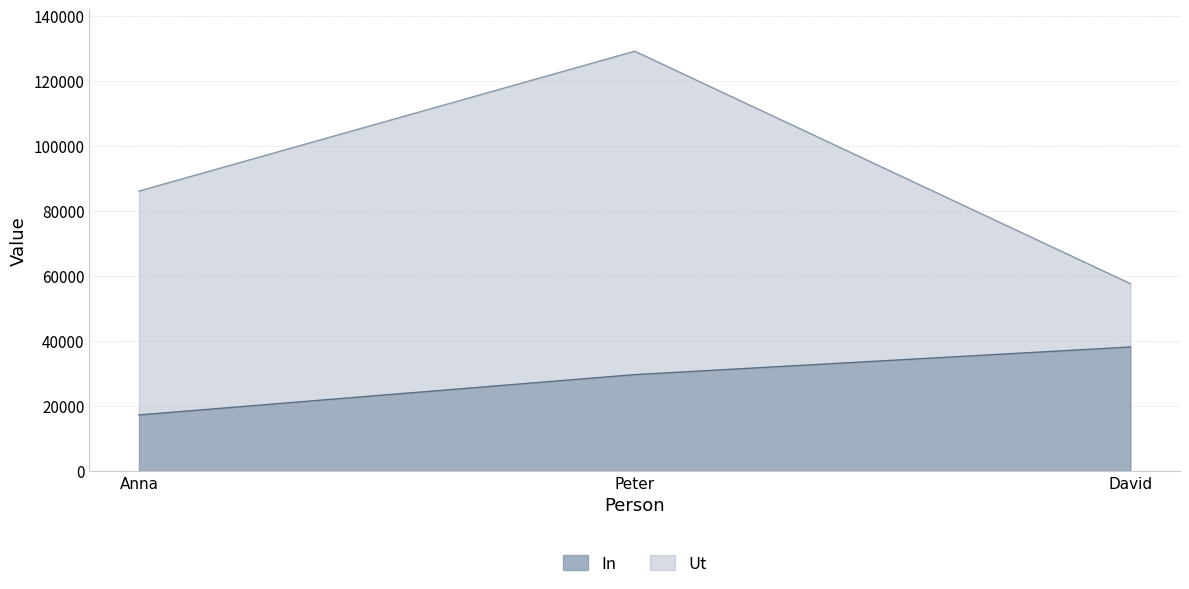

How many values in the In series are below 29595?

1